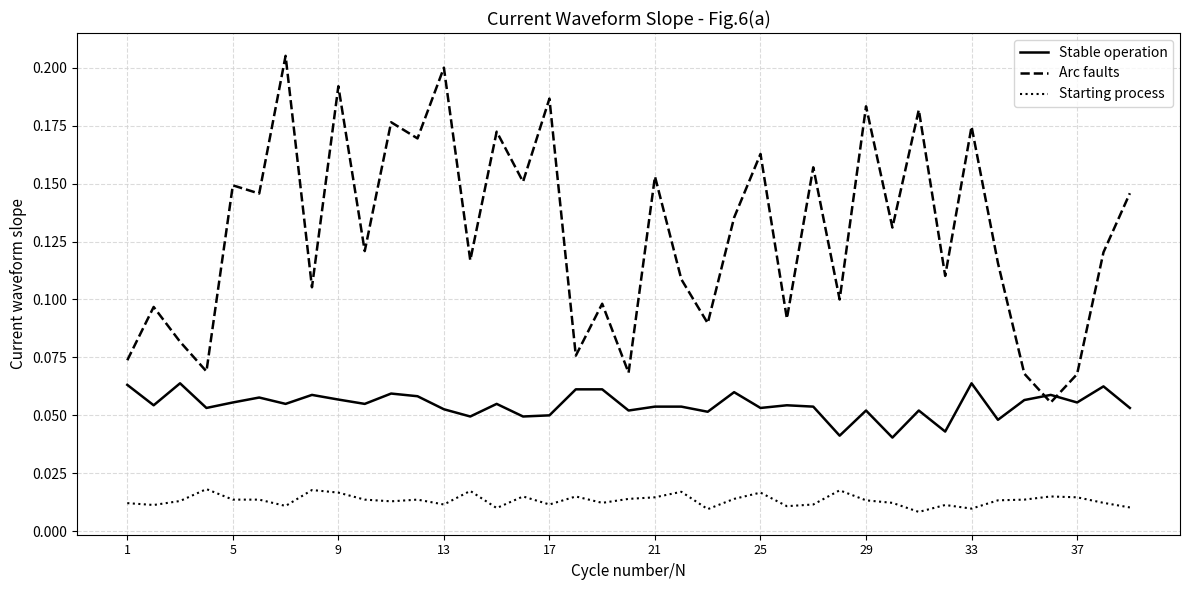

True or false: Arc faults and Starting process intersect in this chart.

False